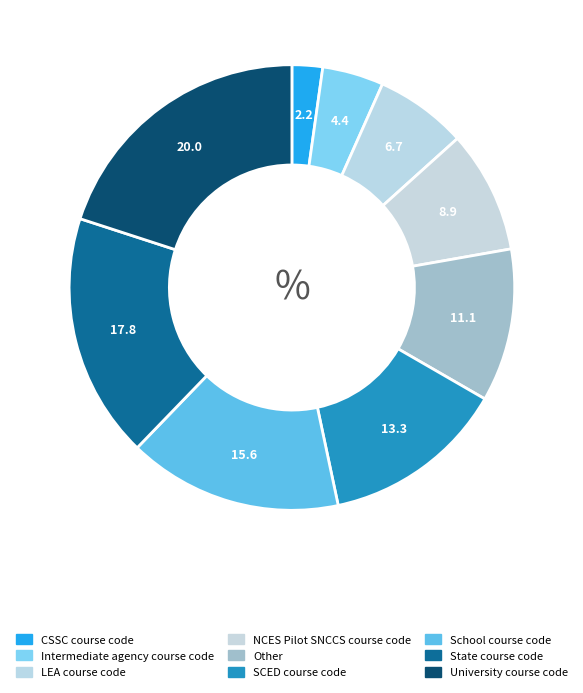

To the nearest percent, what is the average slice percentage?

11%